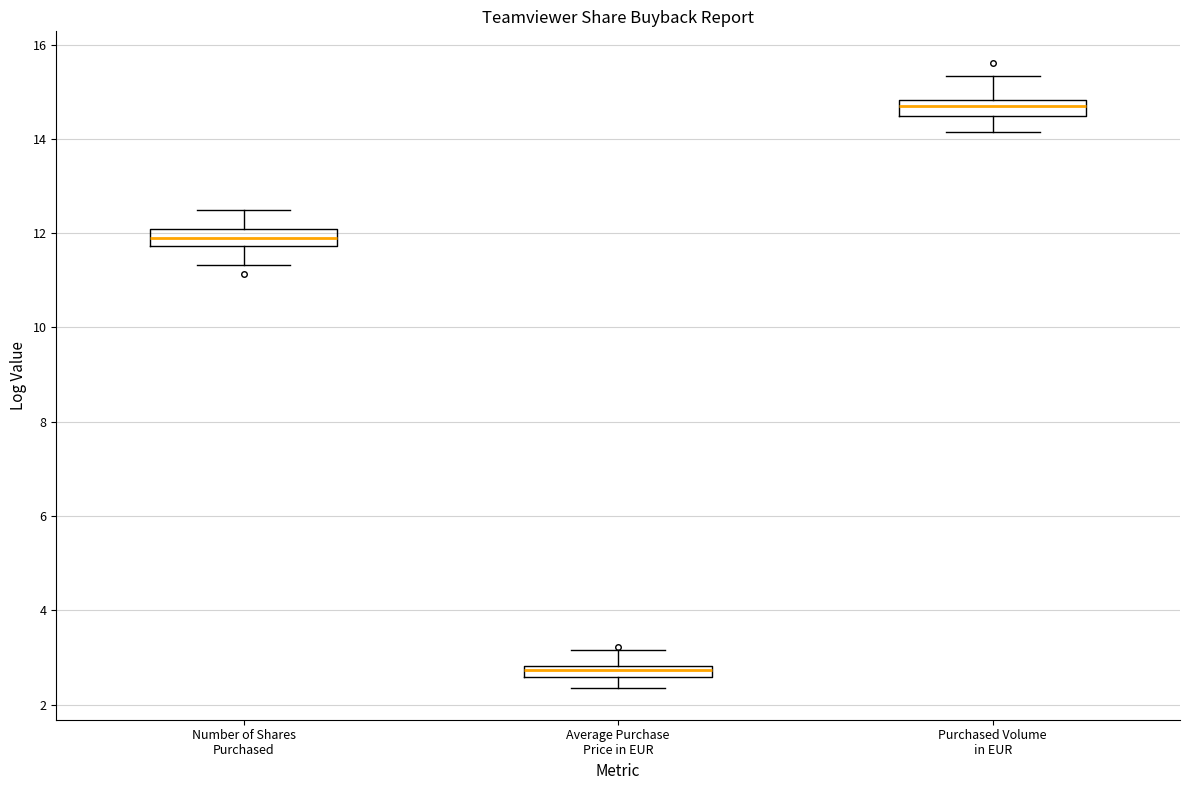

Where does the upper whisker of the box for Number of Shares Purchased end on the y-axis? The values are not printed on the chart, so give them approximately, as read against the axis.

12.4